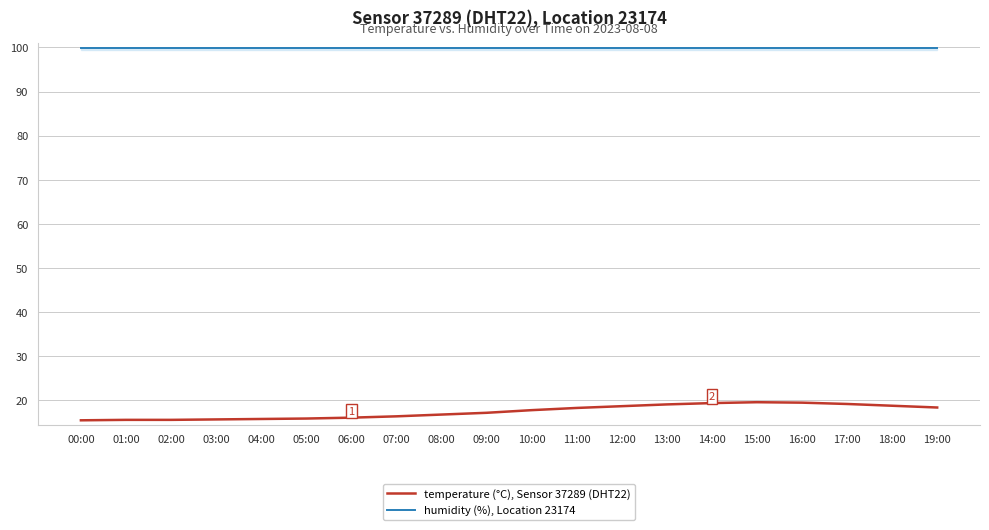

What is the maximum value for temperature (°C), Sensor 37289 (DHT22)?

19.6